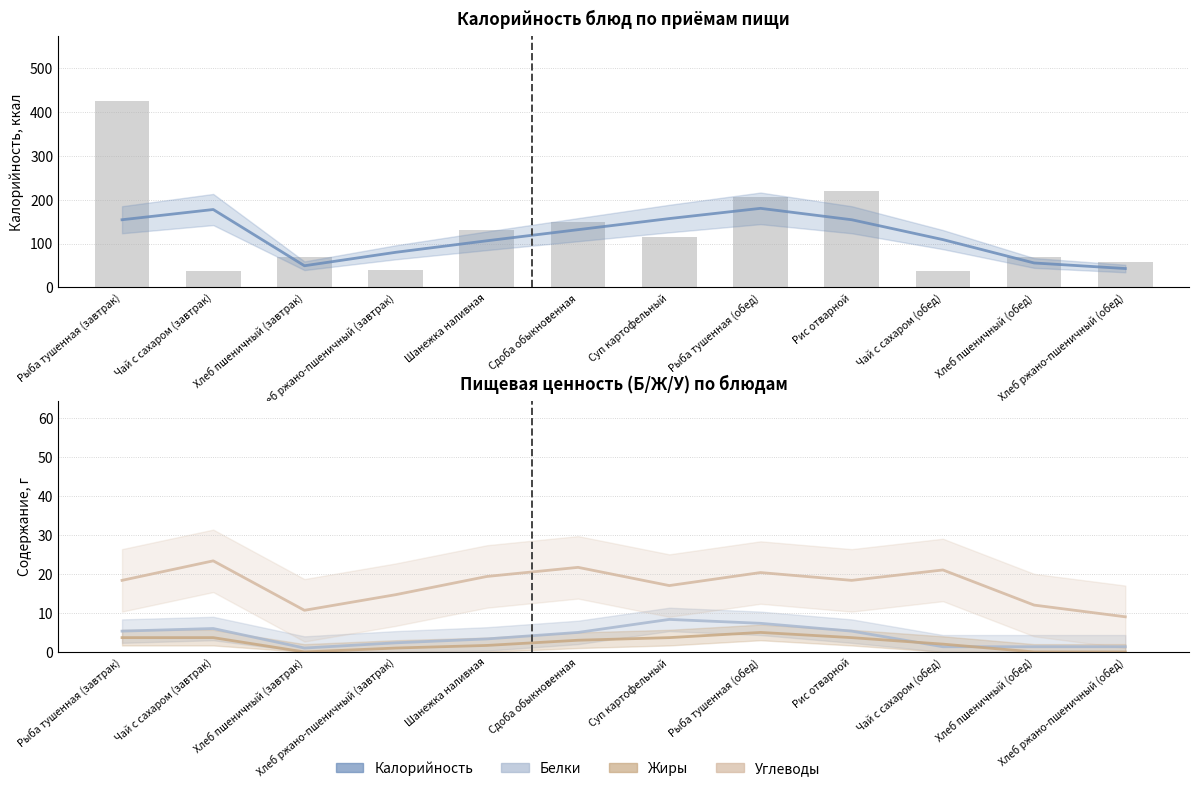

The Калорийность series shows 139.1 at Хлеб ржано-пшеничный (завтрак). True or false?

False